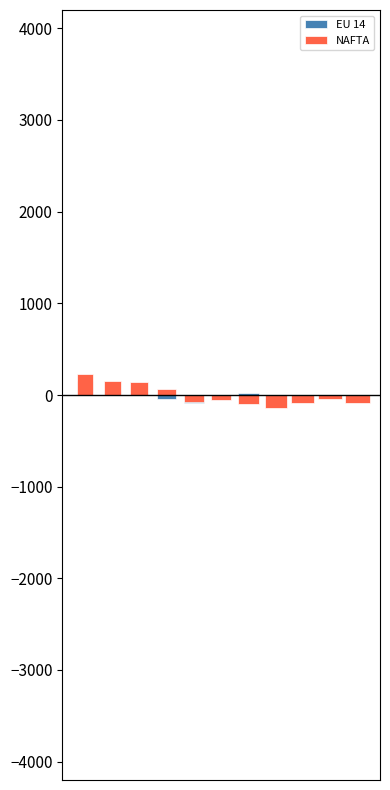

The EU 14 series shows 59.1 at 0. True or false?

False